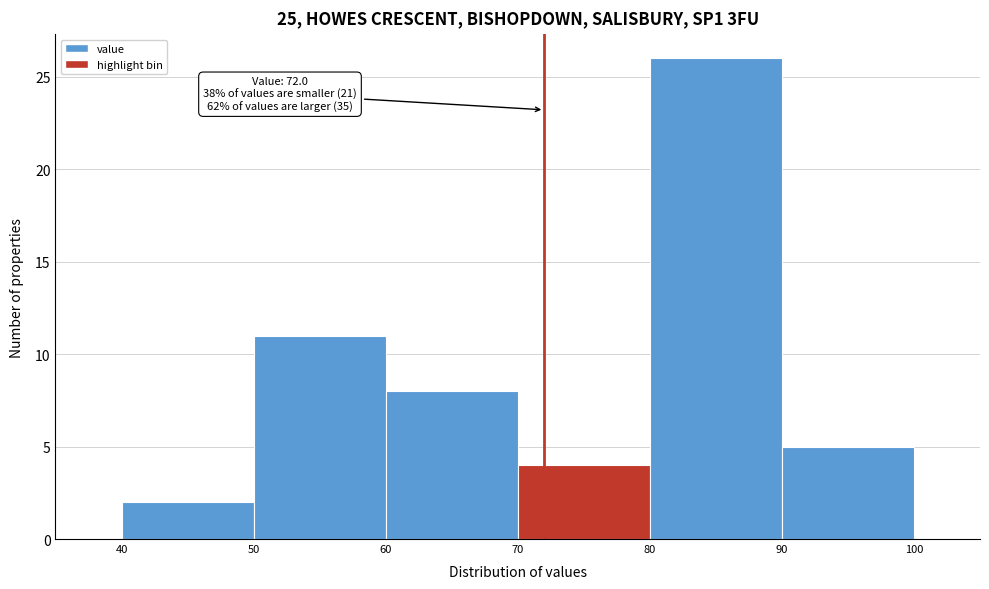

Over which range of the x-axis is the bar tallest?

80 to 90